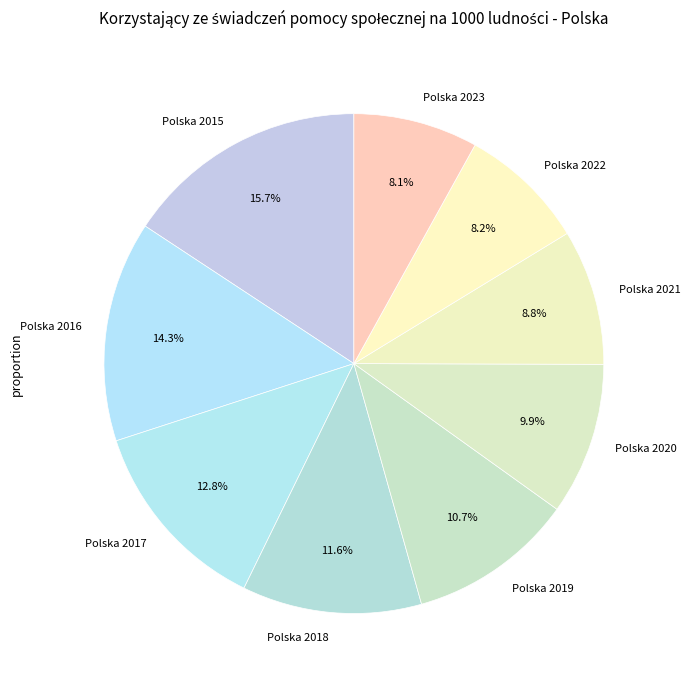

Is there any slice that represents more than half of the pie?

No